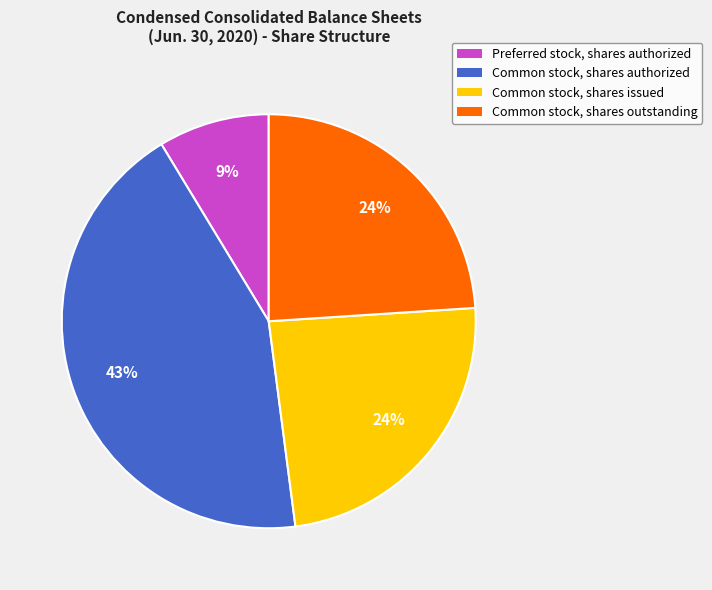

Which category has the biggest portion of the pie?

Common stock, shares authorized